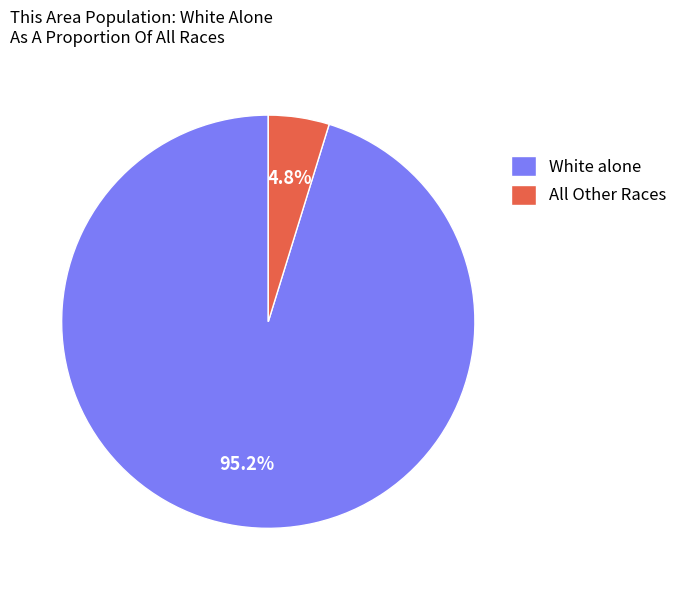

Which slice is the smallest?

All Other Races